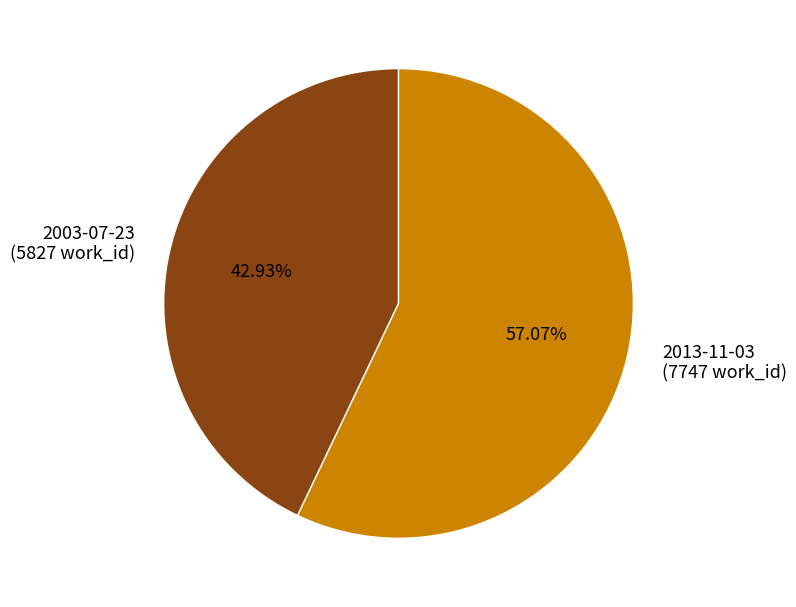

Do 2013-11-03 and 2003-07-23 together represent more than half of the pie?

Yes